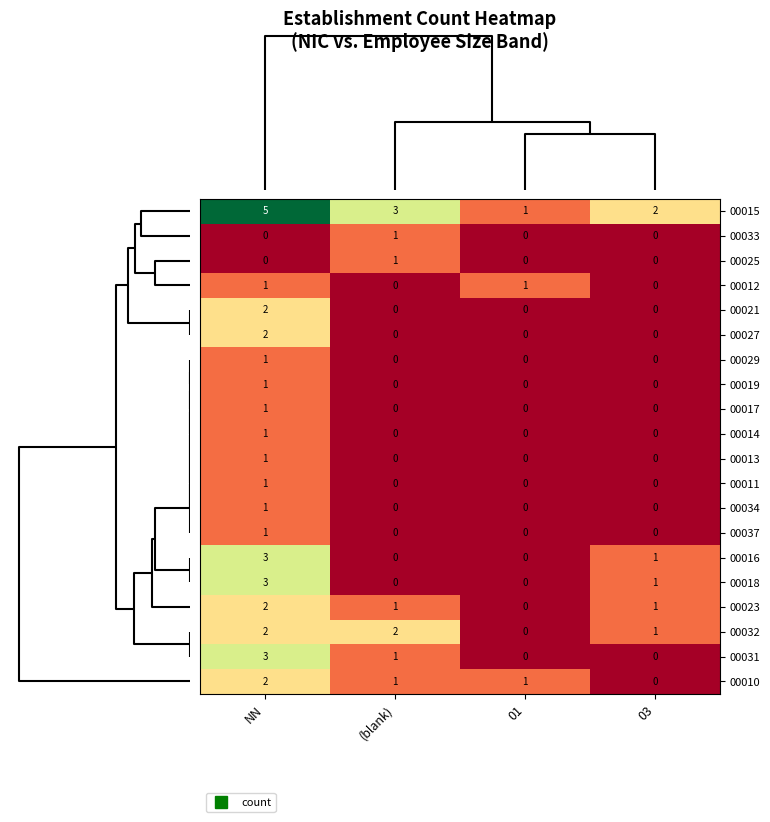

The value of 00021 at 03 is -1. True or false?

False